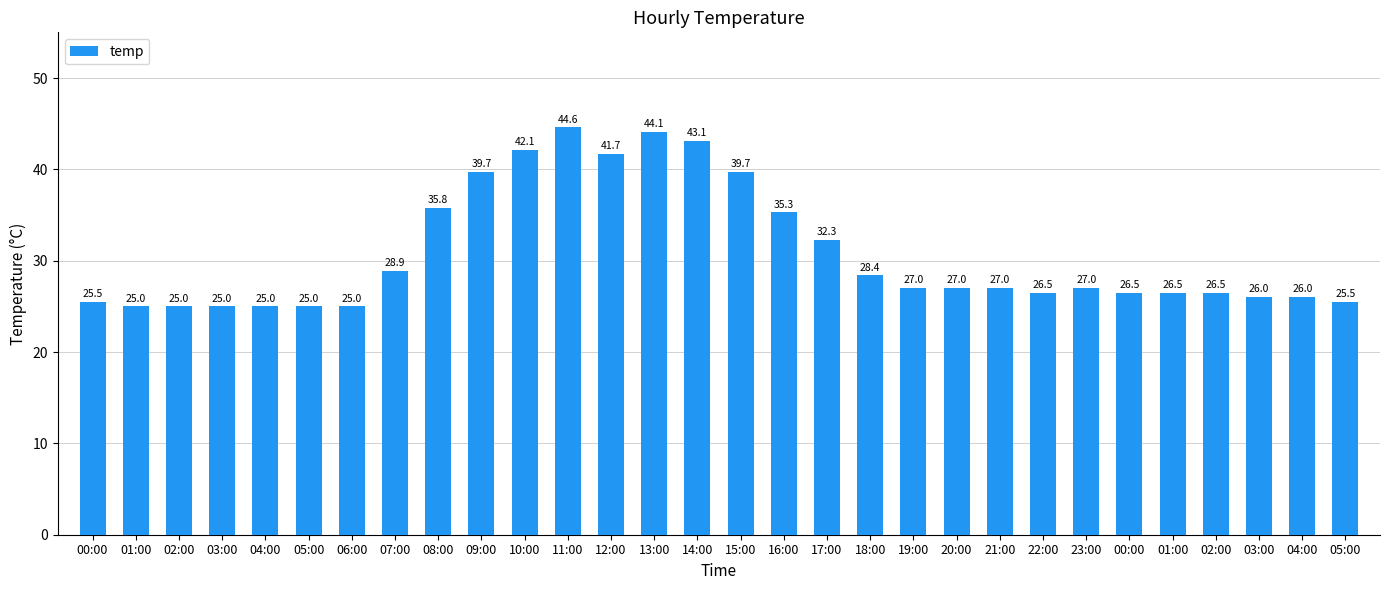

How many bars are there in total?

30